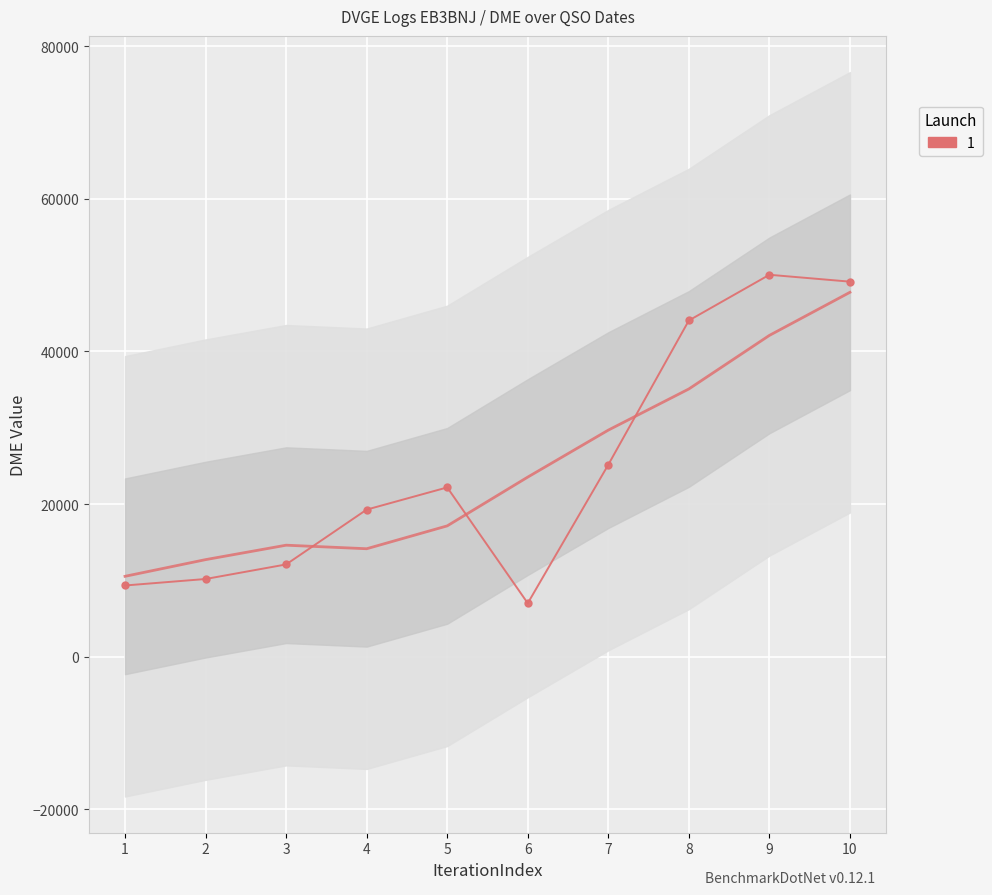

Count the number of data series in this chart.

1